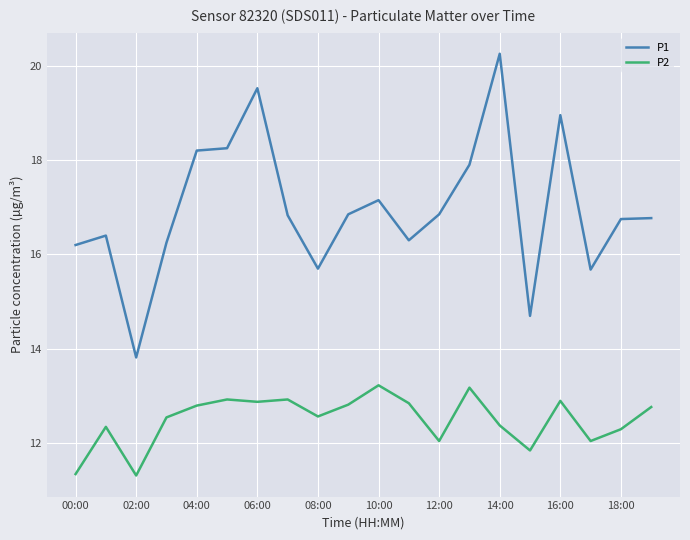

Which series has the widest spread of values?

P1